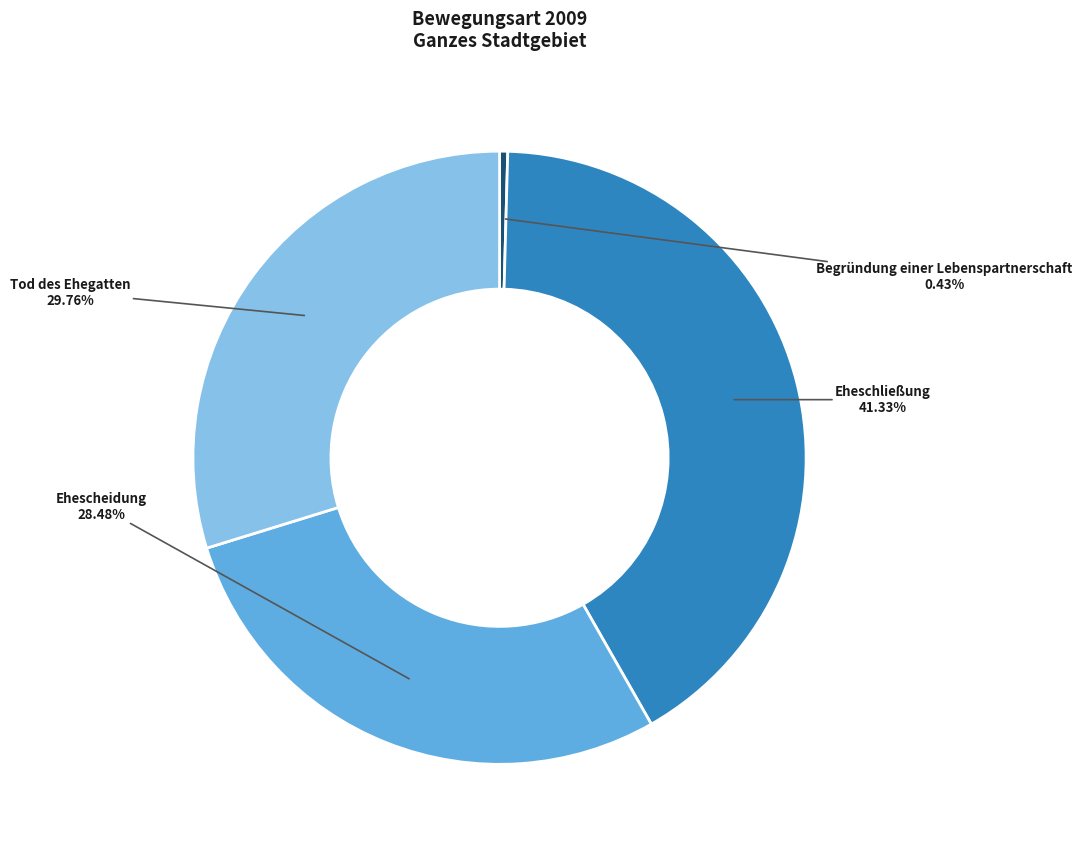

Is there a majority slice in this chart?

No